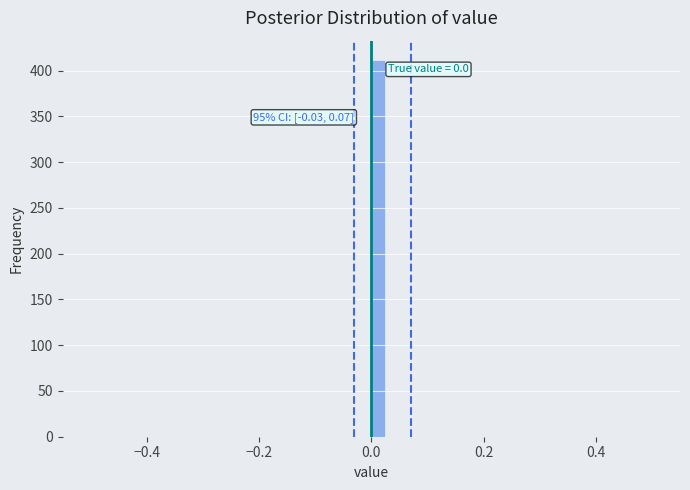

Read against the x-axis, roughly where is the centre of the tallest bar?

0.02